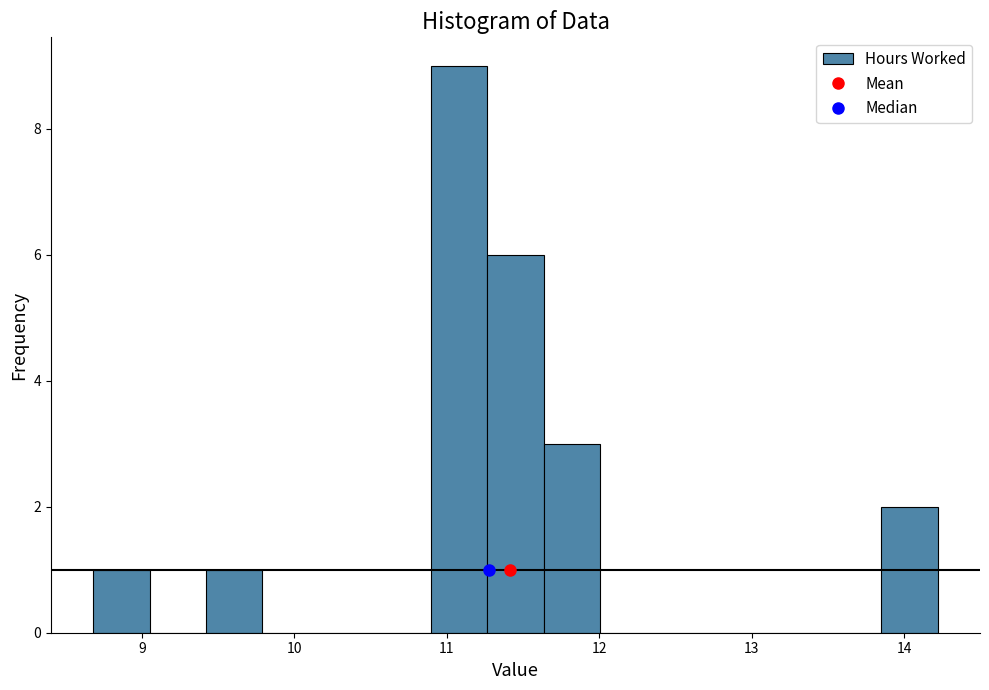

Around what value on the x-axis is the tallest bar? Give the approximate position of its centre, as read against the axis.

11.1